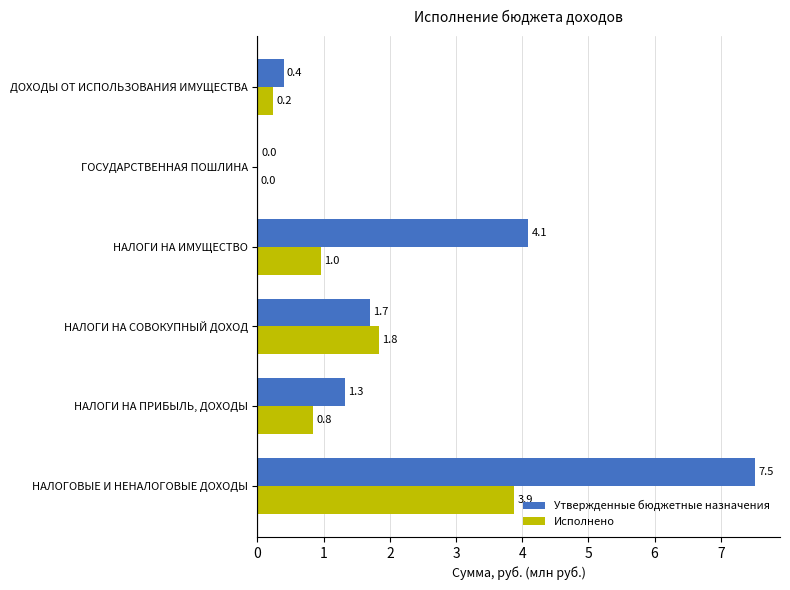

Is it true that Утвержденные бюджетные назначения equals 3.9 at НАЛОГОВЫЕ И НЕНАЛОГОВЫЕ ДОХОДЫ?

False